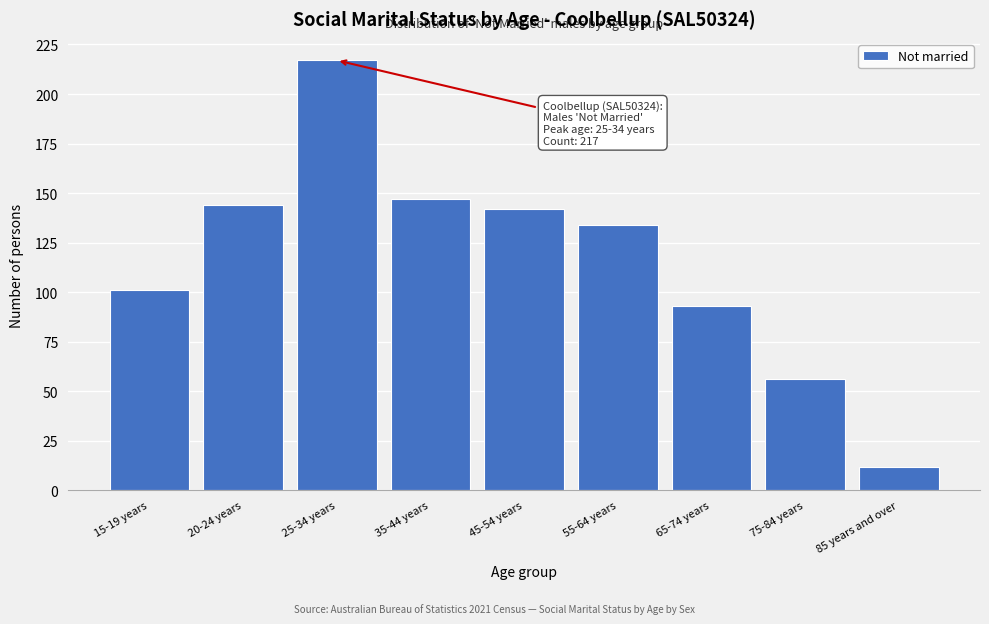

Reading left to right, list all the values displayed in this chart.

101	144	217	147	142	134	93	56	12